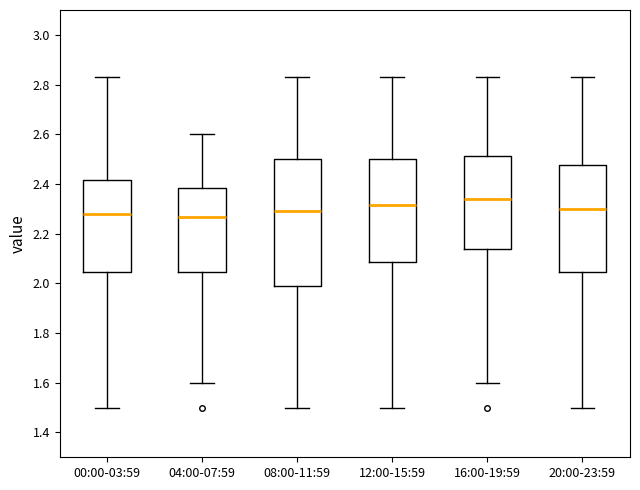

Where is the upper edge of the box for 16:00-19:59 on the y-axis? The values are not printed on the chart, so give them approximately, as read against the axis.

2.52